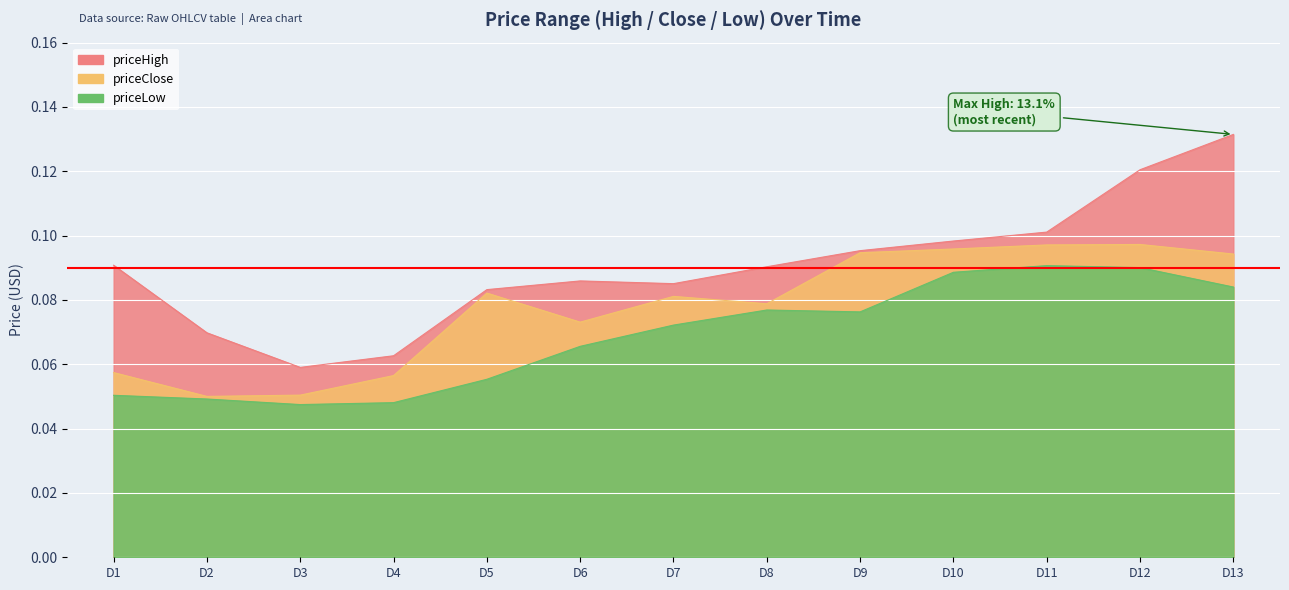

Which series has the largest total across all categories?

priceHigh